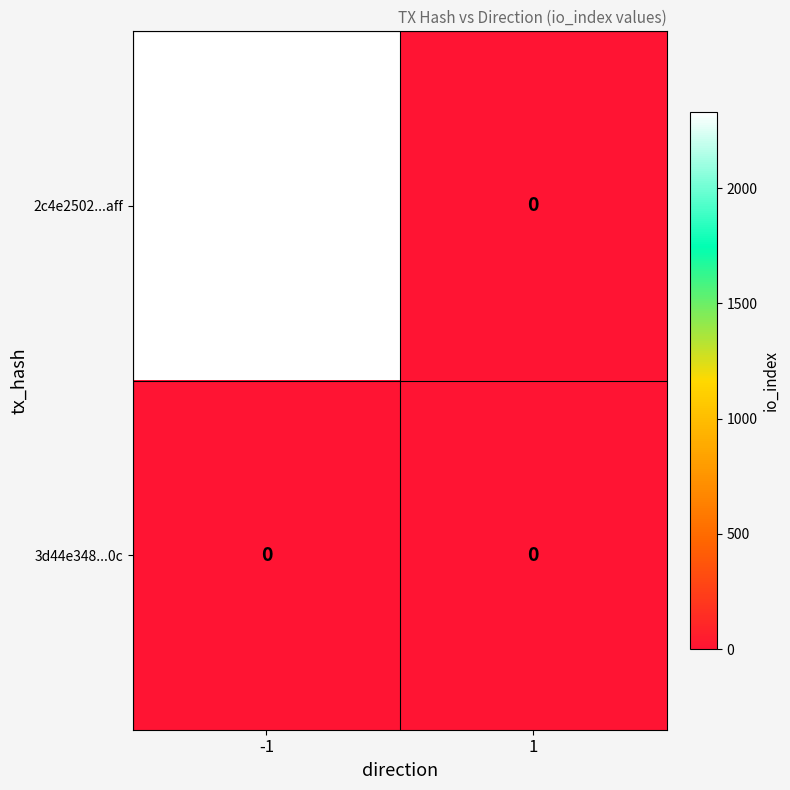

What is the greatest value displayed?

2331